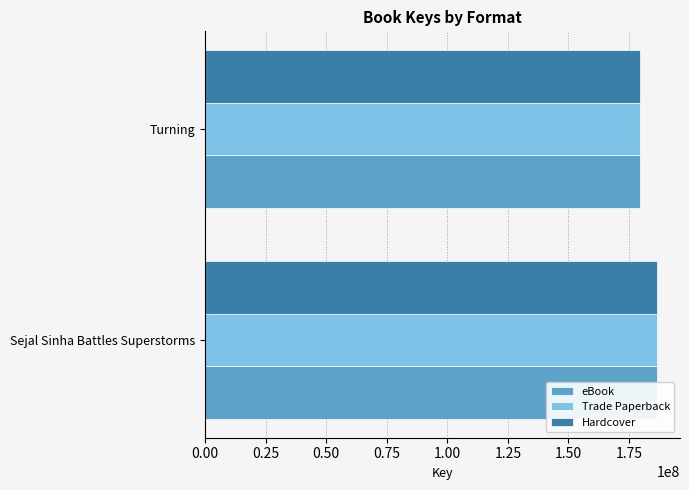

Between Sejal Sinha Battles Superstorms and Turning, which series saw the biggest shift?

eBook